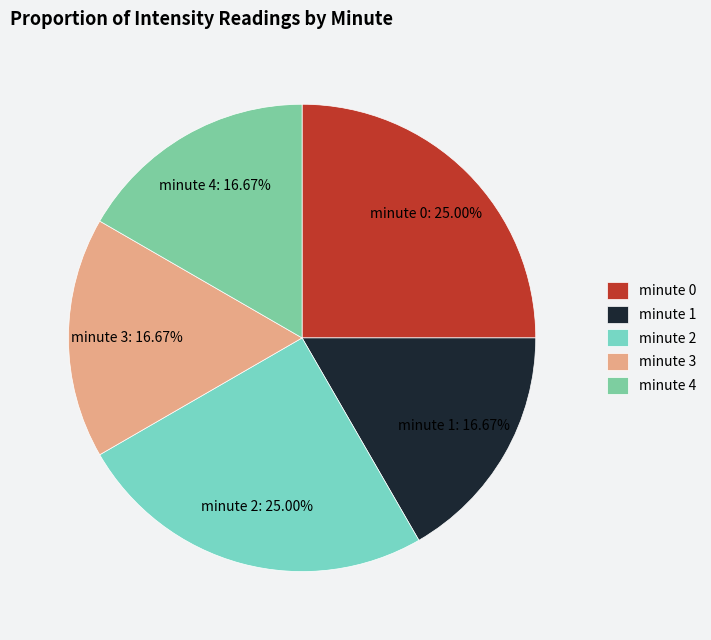

What percentage is the minute 4 slice, to the nearest percent?

17%